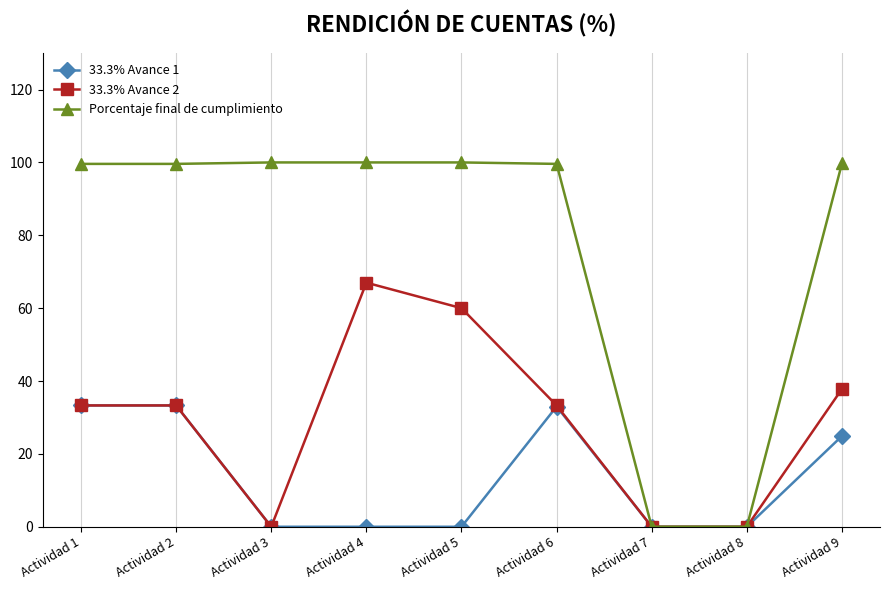

What is the maximum value shown in the chart?

100.0